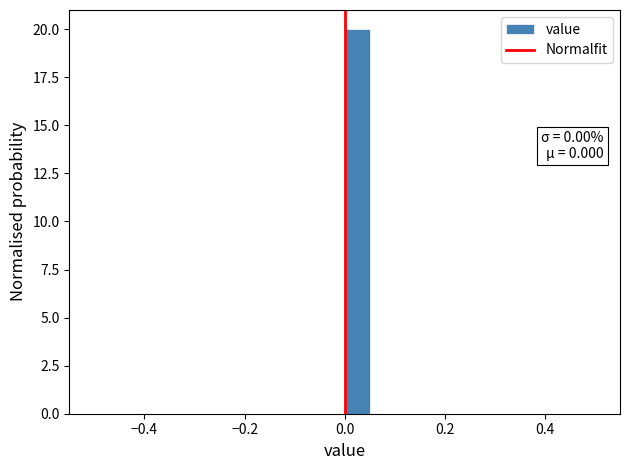

Around what value on the x-axis is the tallest bar? Give the approximate position of its centre, as read against the axis.

0.02